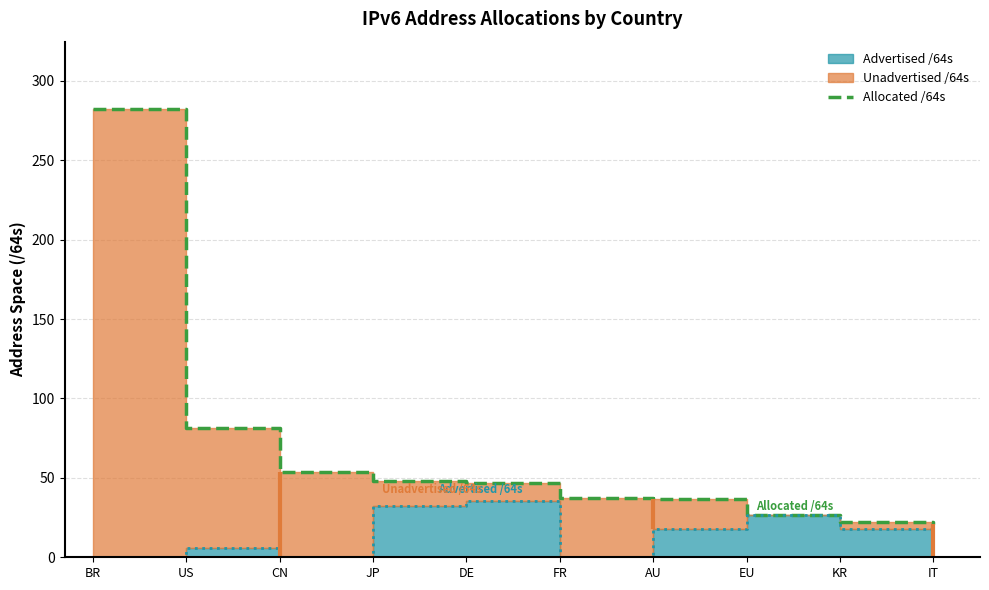

The chart shows a value of 46.9 at DE. True or false?

True